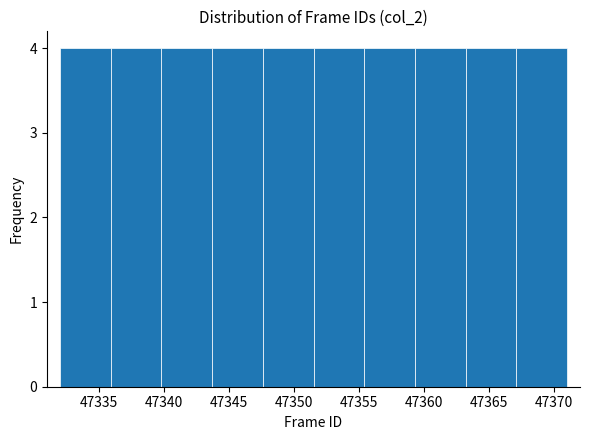

How tall is the bar that spans 47347.6 to 47351.5 on the x-axis? Neither the bar edges nor the heights are printed on the chart, so give them approximately, as read against the axes.

4